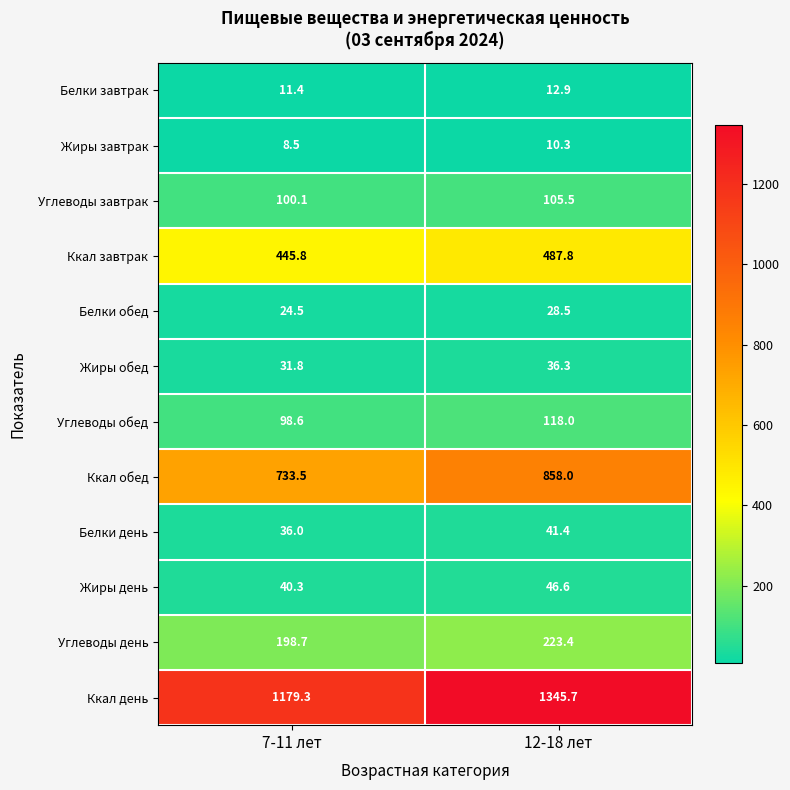

Is it true that Ккал завтрак equals 487.8 at 12-18 лет?

True